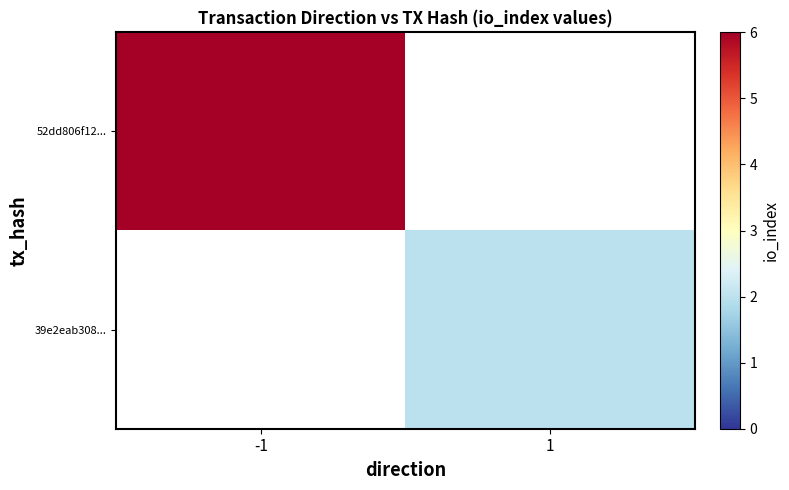

How many categories are shown in the chart?

2